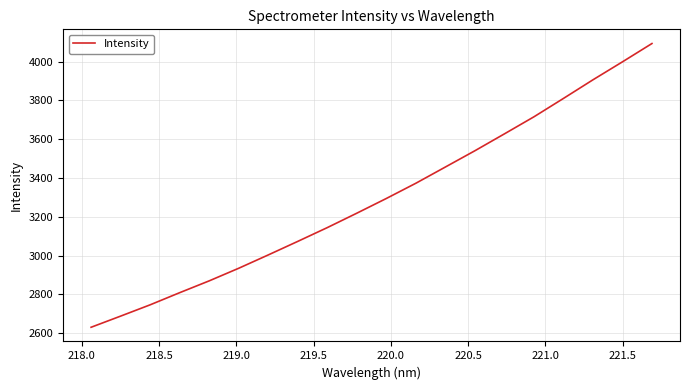

What is the greatest value displayed?

4093.0